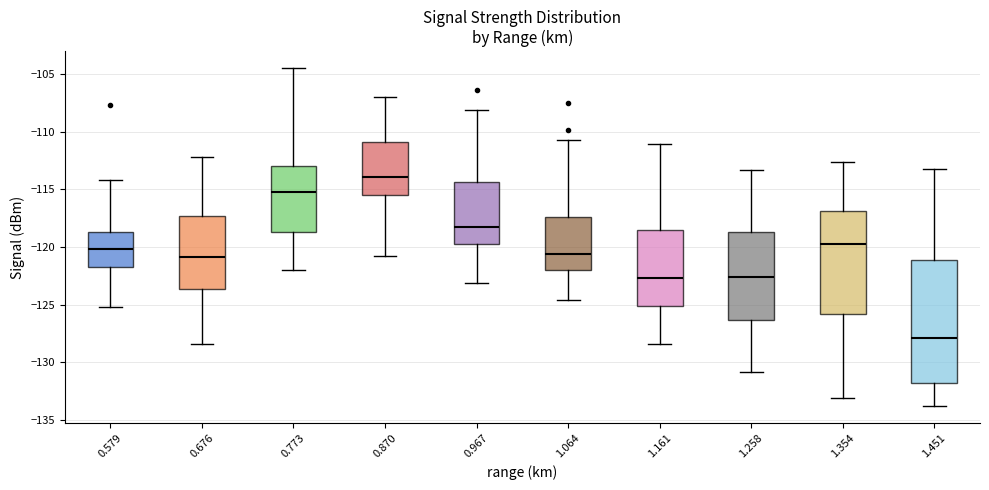

Reading left to right, read every box against the y-axis: the position of its median line, the range the box covers, and the ends of its whiskers. The values are not printed on the chart, so give them approximately, as read against the axis.

0.579: median -120.0, box -121.5 to -118.5, whiskers -125.0 to -114.0
0.676: median -121.0, box -123.5 to -117.5, whiskers -128.5 to -112.0
0.773: median -115.0, box -118.5 to -113.0, whiskers -122.0 to -104.5
0.870: median -114.0, box -115.5 to -111.0, whiskers -121.0 to -107.0
0.967: median -118.5, box -119.5 to -114.5, whiskers -123.0 to -108.0
1.064: median -120.5, box -122.0 to -117.5, whiskers -124.5 to -110.5
1.161: median -122.5, box -125.0 to -118.5, whiskers -128.5 to -111.0
1.258: median -122.5, box -126.5 to -118.5, whiskers -131.0 to -113.5
1.354: median -119.5, box -126.0 to -117.0, whiskers -133.0 to -112.5
1.451: median -128.0, box -132.0 to -121.0, whiskers -134.0 to -113.0